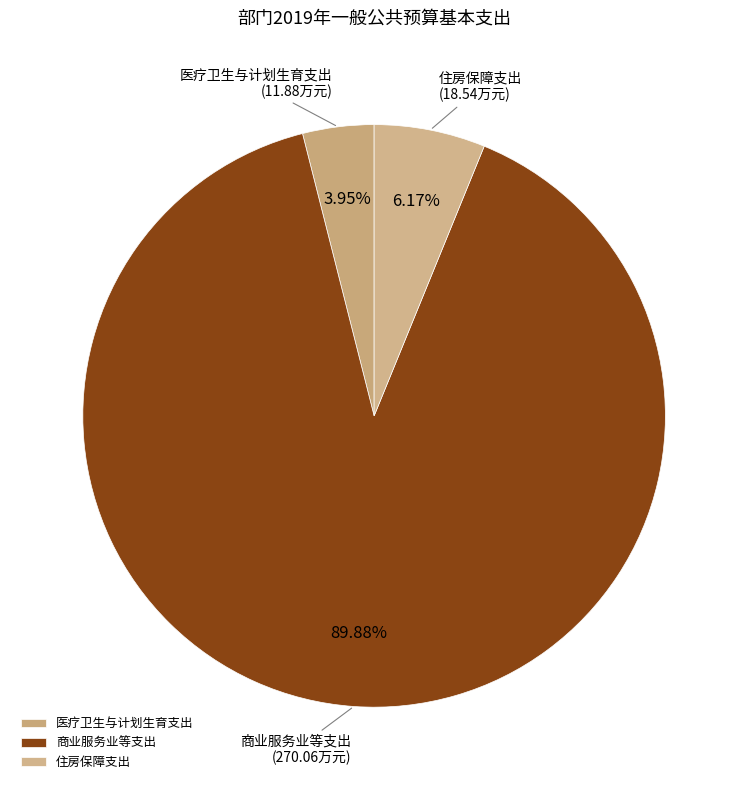

How many segments does this pie chart have?

3